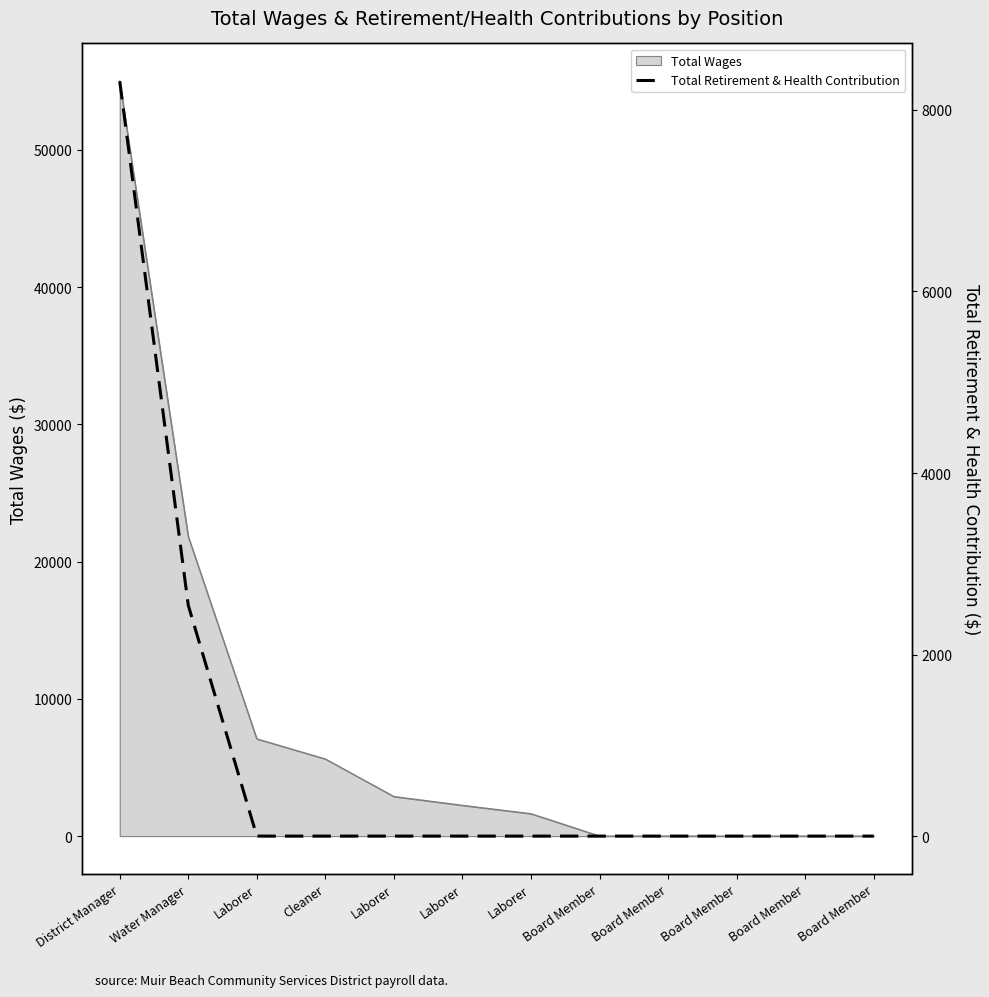

True or false: the data has more than 2 interior local peaks.

False